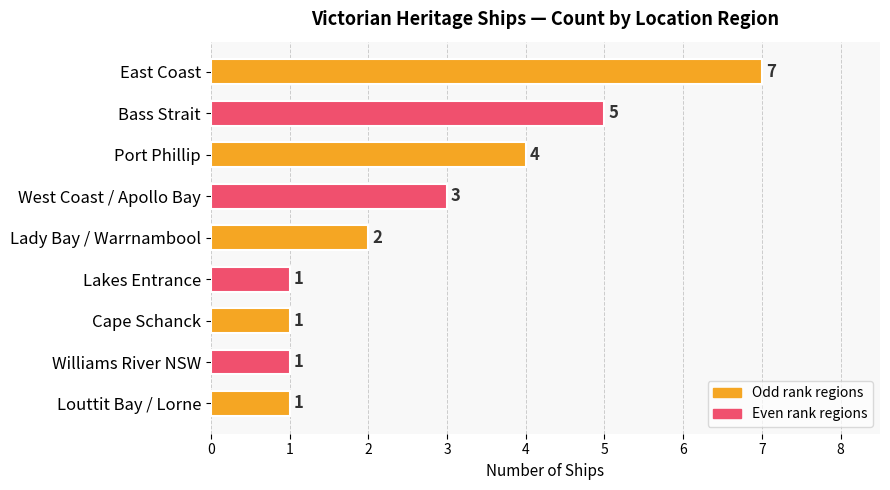

What is the change in value from East Coast to Lakes Entrance?

-6